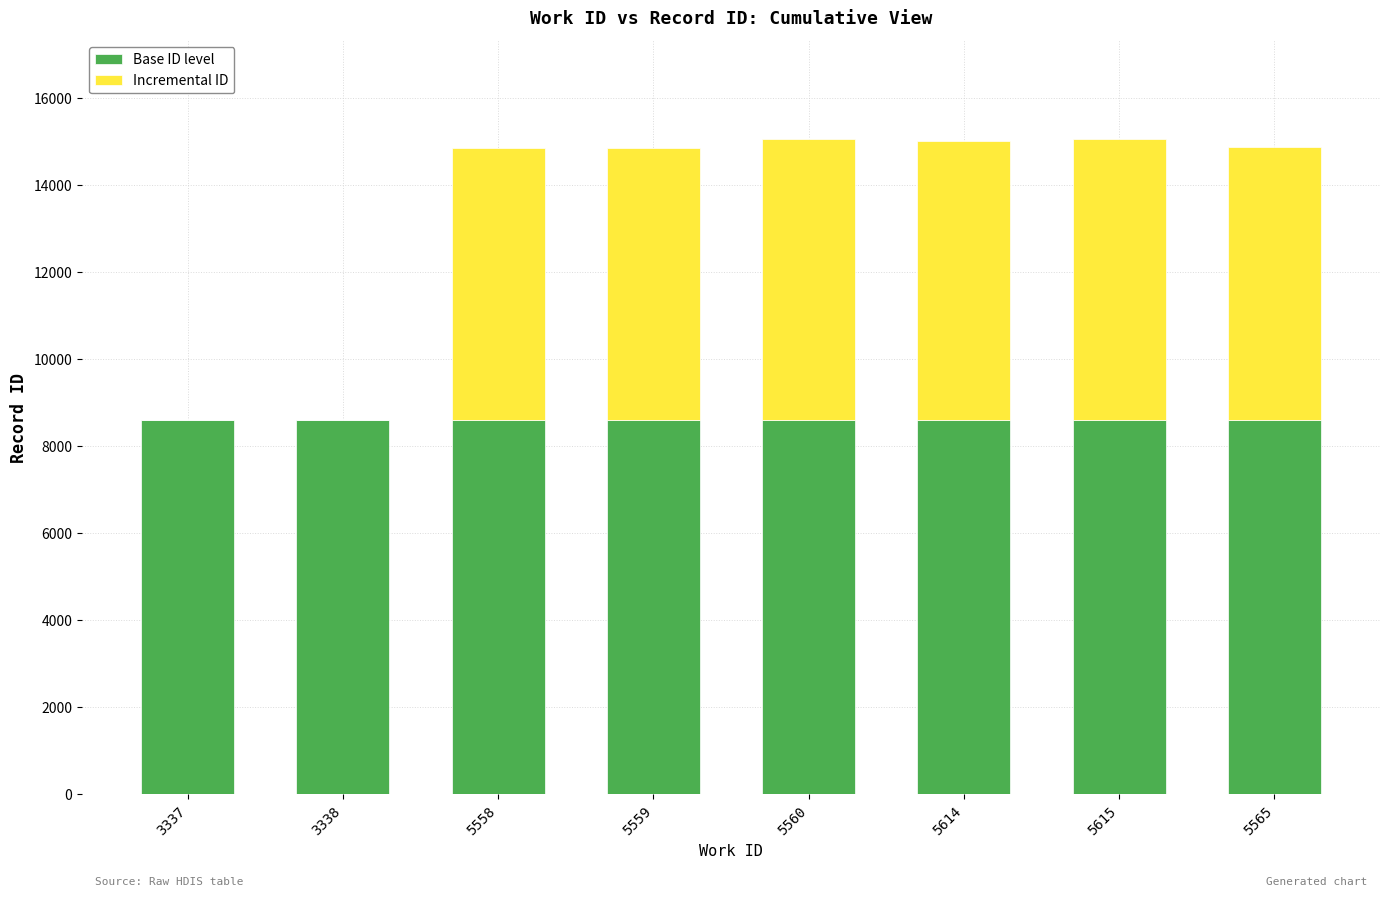

How many series are shown in this chart?

2